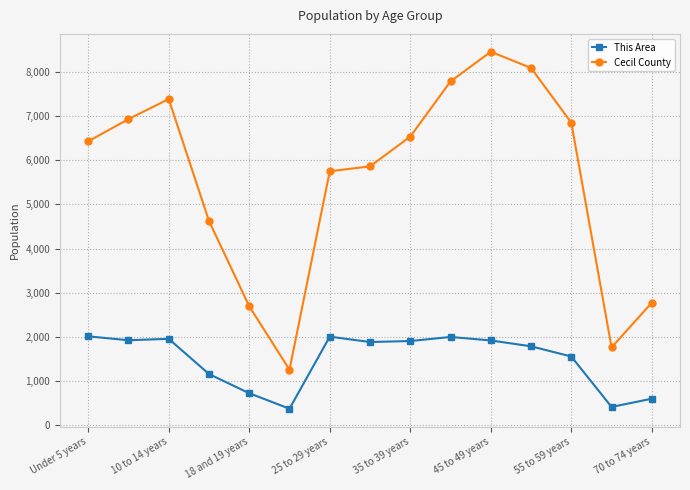

Which series has the largest range (max minus min)?

Cecil County